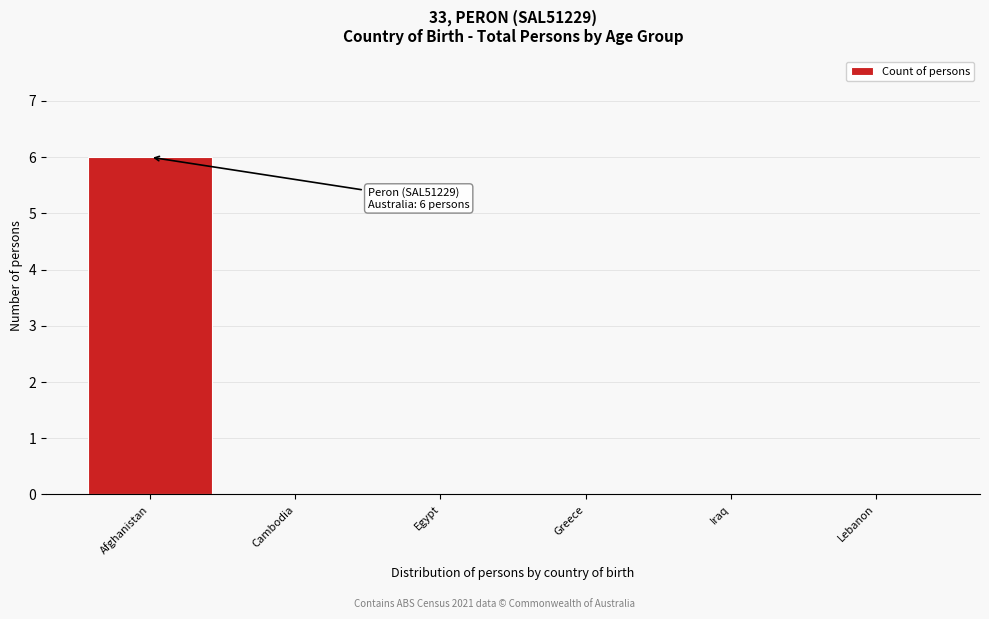

Reading right to left, list all the values displayed in this chart.

Lebanon=0	Iraq=0	Greece=0	Egypt=0	Cambodia=0	Afghanistan=6